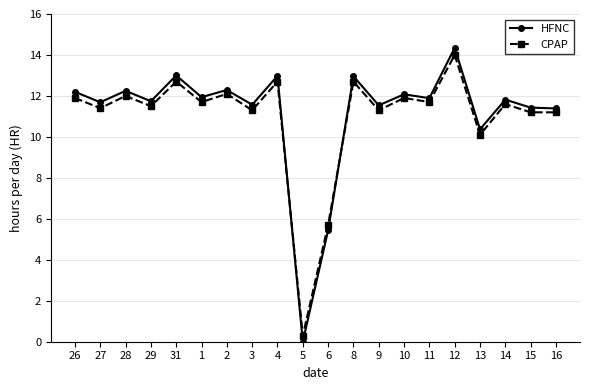

Between 26 and 6, which series saw the biggest shift?

HFNC